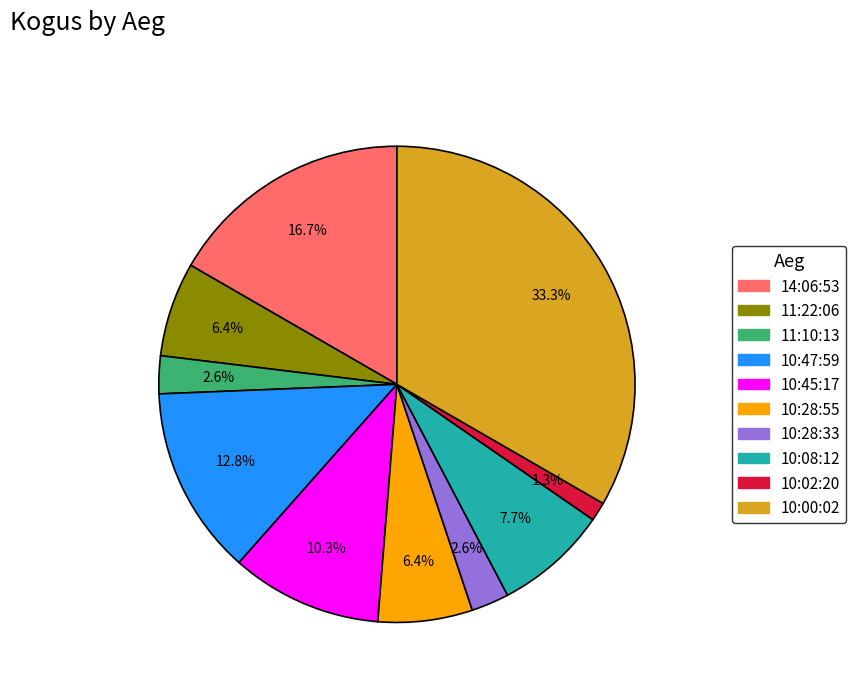

To the nearest percent, what is the difference between the largest and smallest slice percentages?

32%